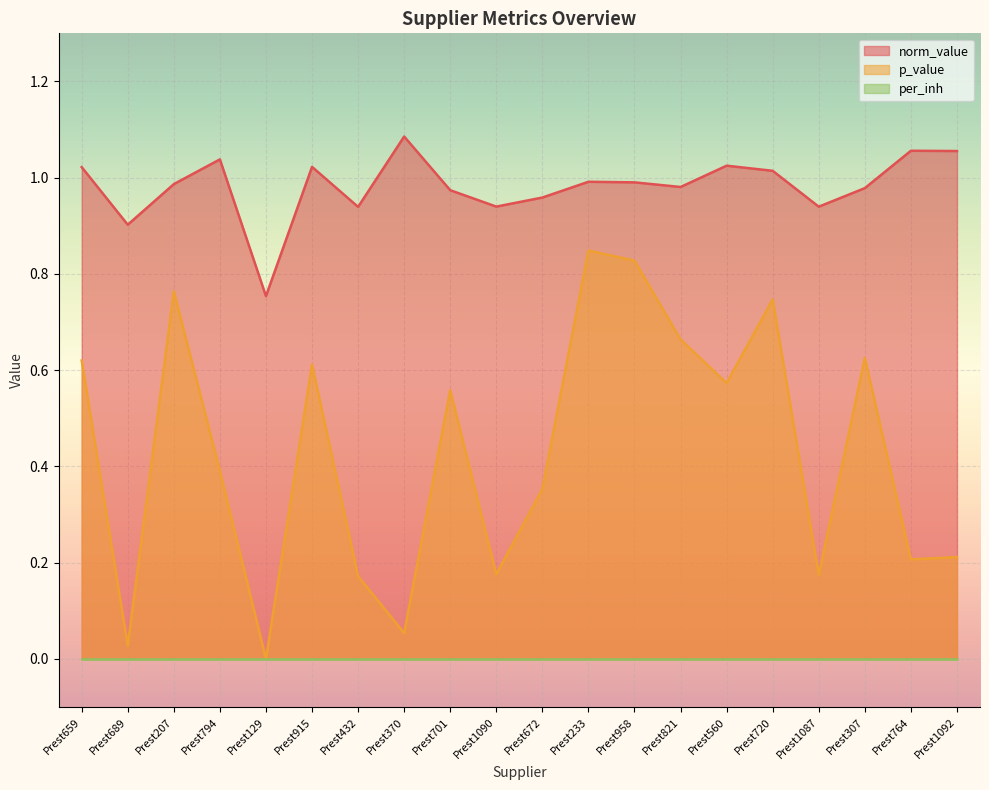

Which series has the largest range (max minus min)?

p_value